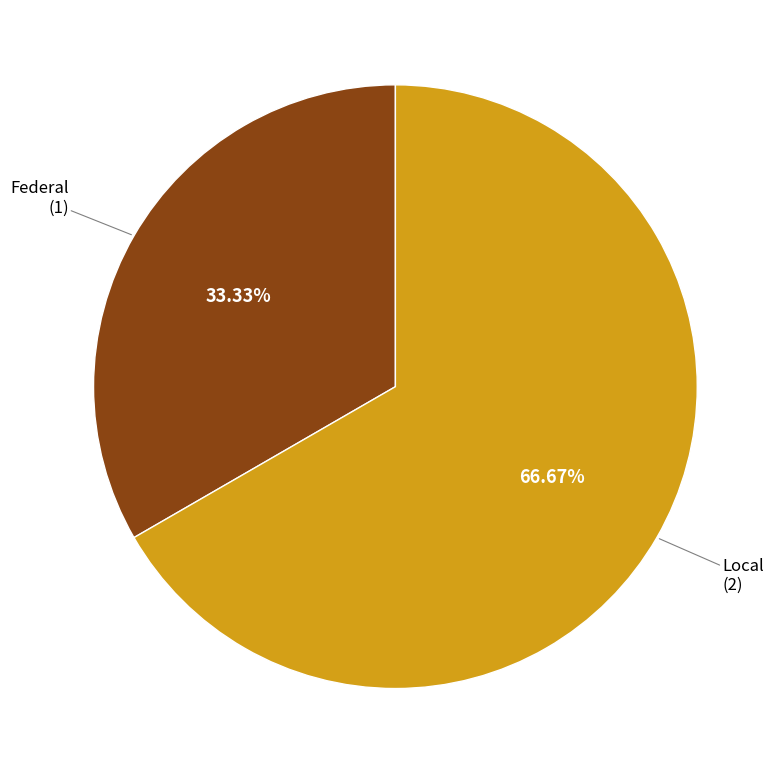

Is there any slice that represents more than half of the pie?

Yes